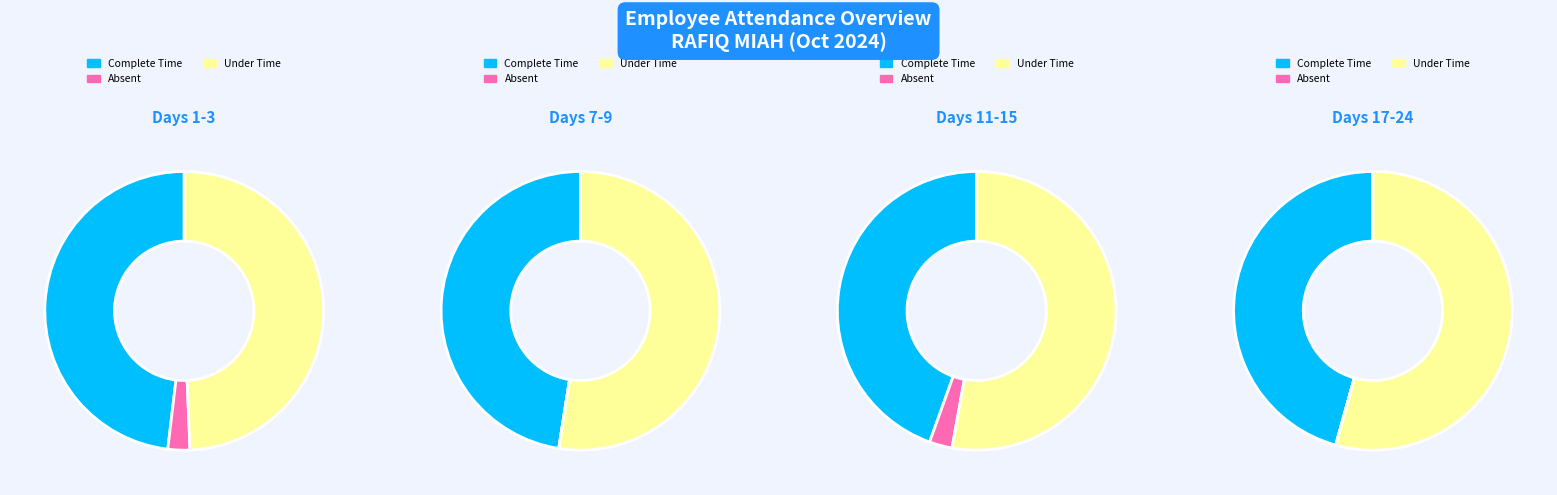

Does Day 18 represent more than half of the total?

No